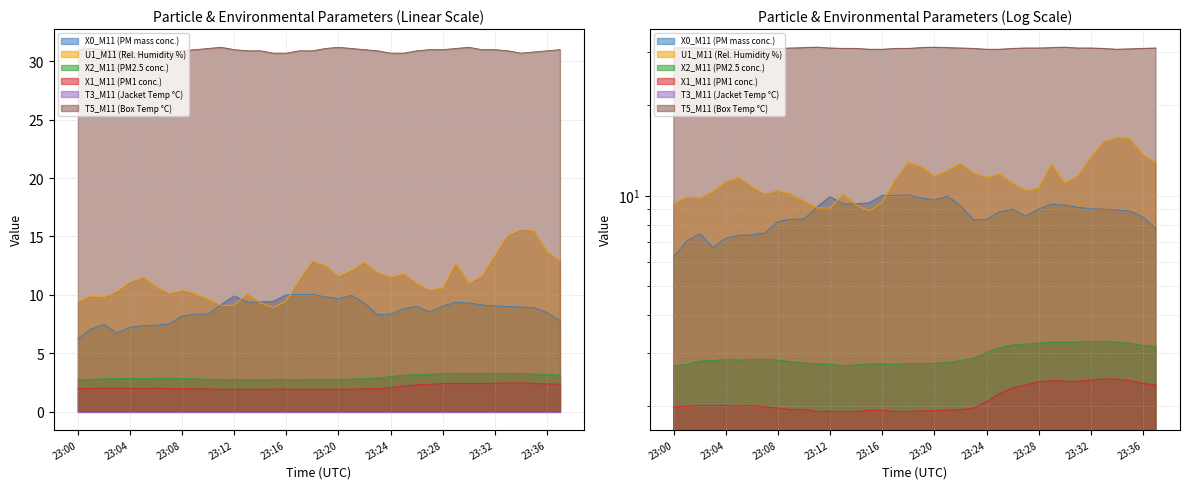

What is the total value across all series at 23:36?

58.6